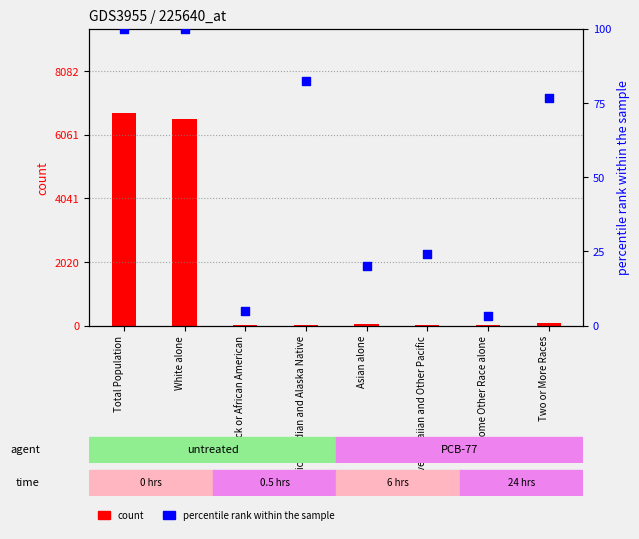

At how many categories does at least one series exceed 4844?

2